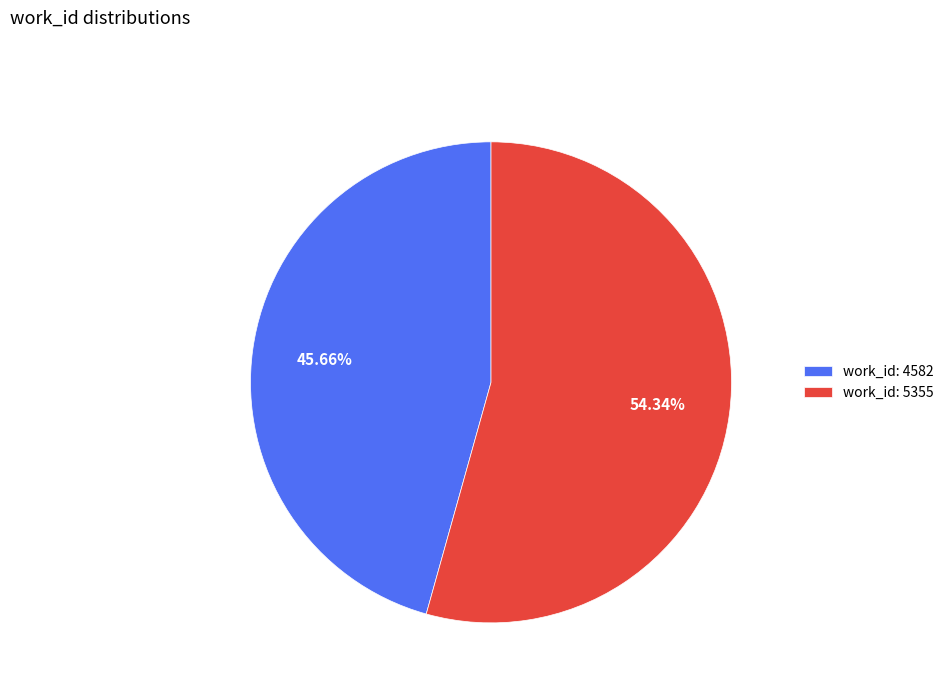

Combined, do work_id: 4582 and work_id: 5355 account for over 50%?

Yes